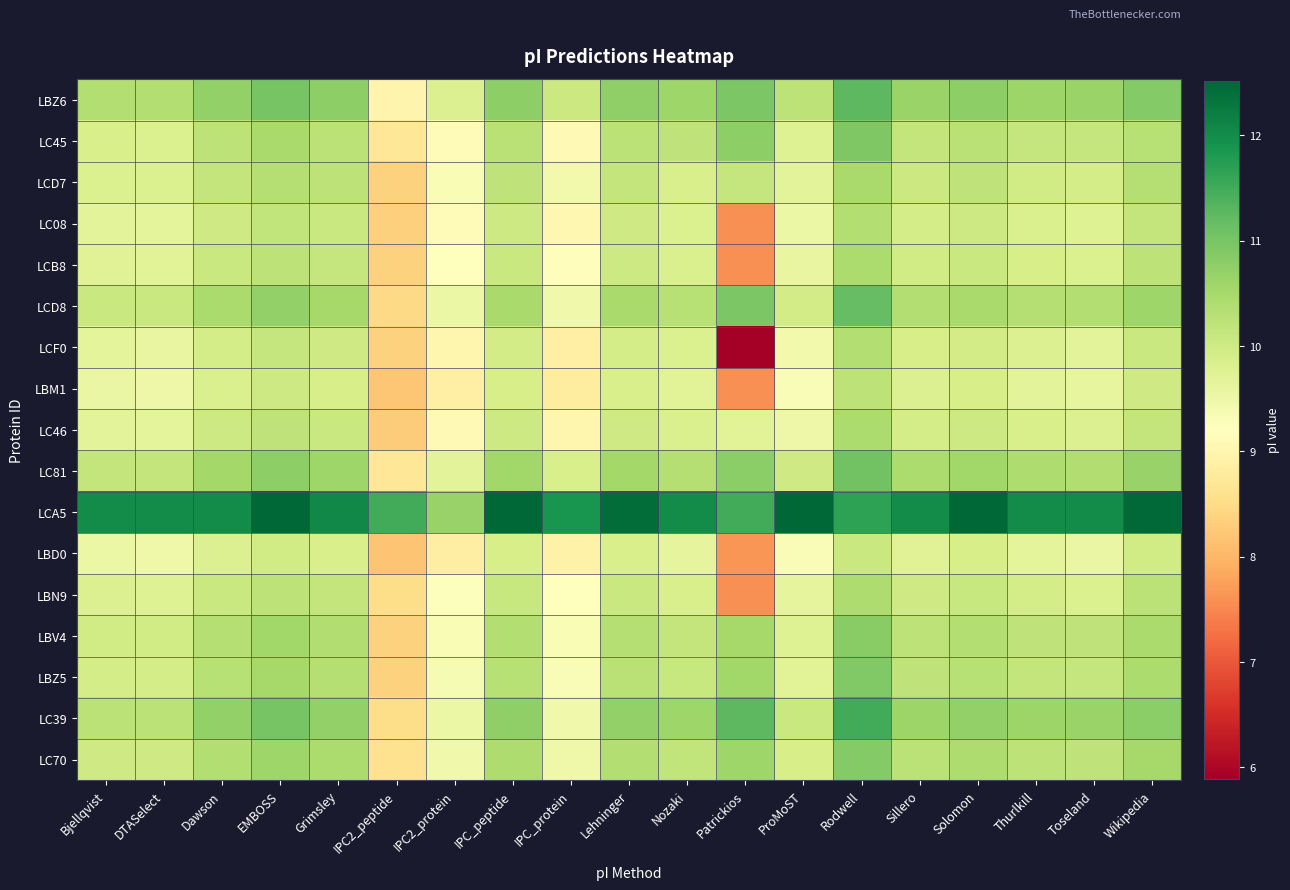

At which category is the sum across all series the highest?

Rodwell